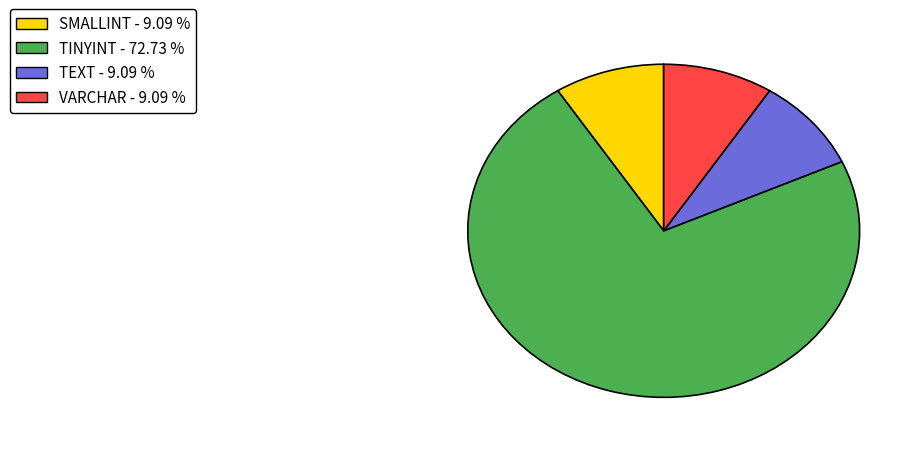

Is there a majority slice in this chart?

Yes